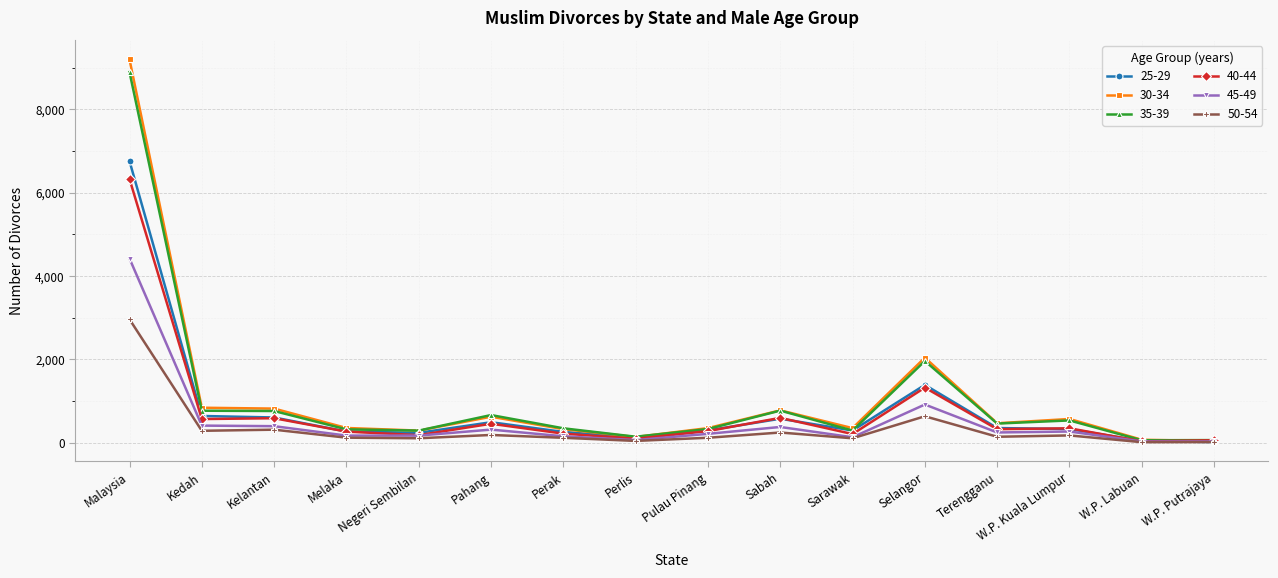

What is the difference between the second highest and minimum values in the 30-34 series?

2000